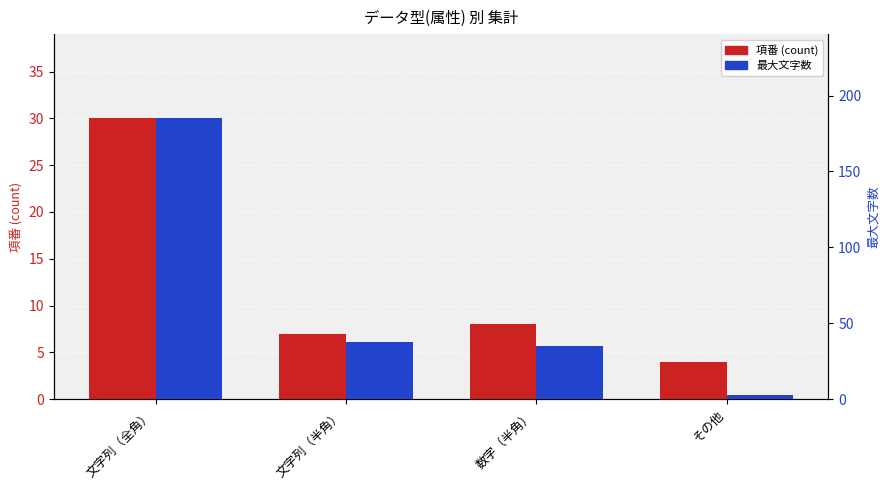

Read the 最大文字数 value at 文字列（全角）, to the nearest 50.

200